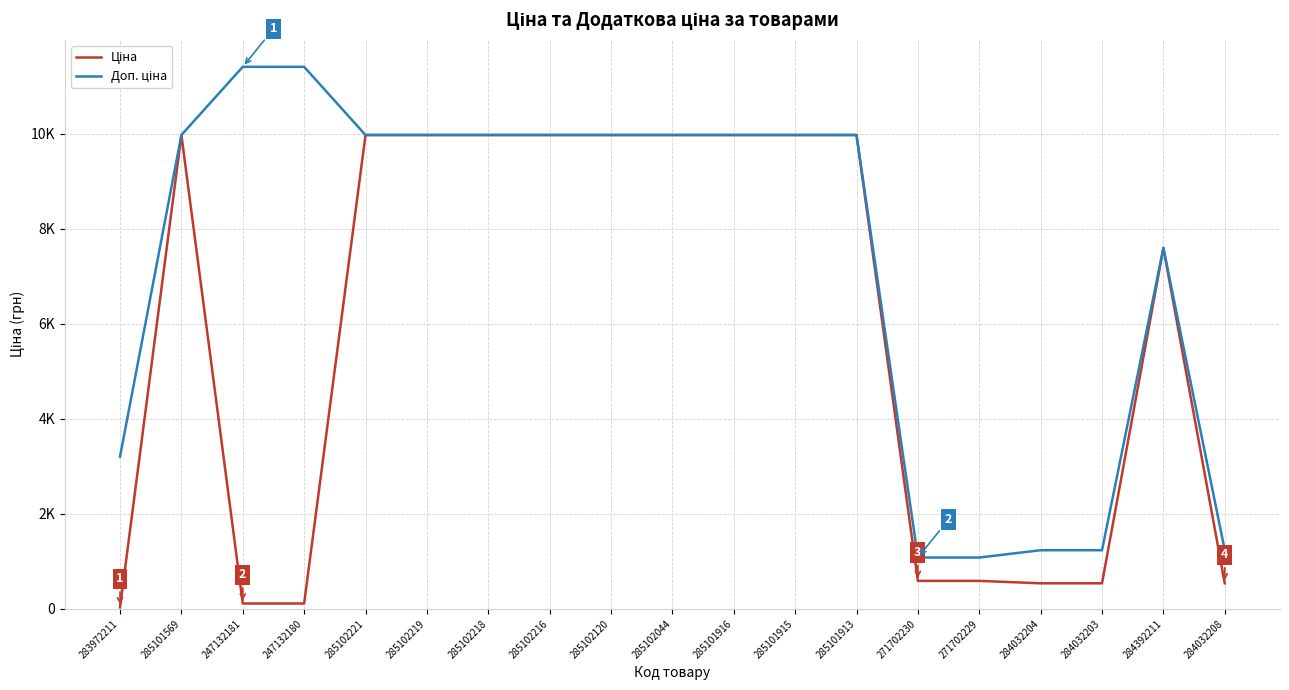

Which series changed the most between 283972211 and 271702229?

Доп. ціна